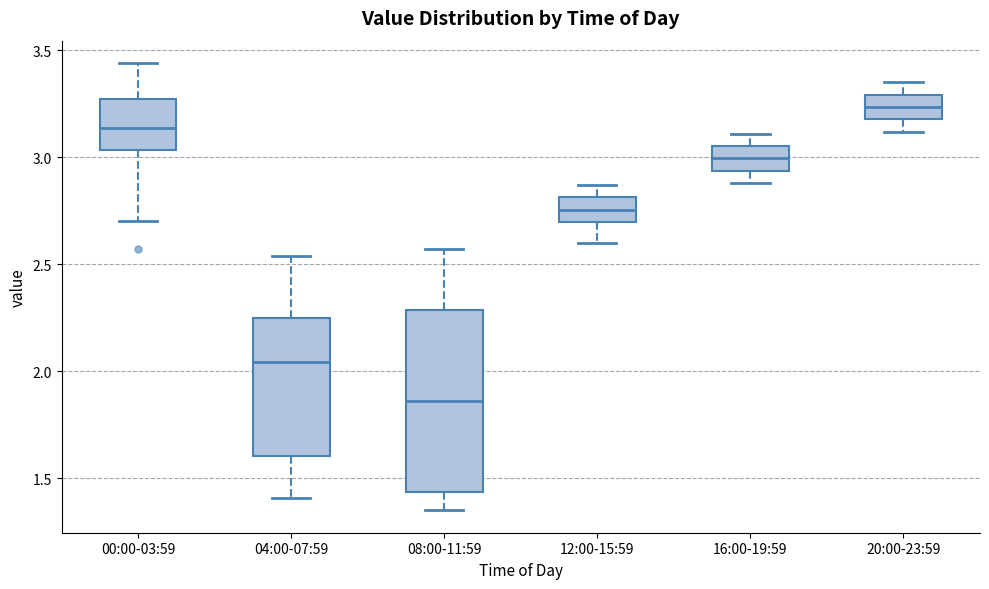

Where does the lower whisker of the box for 16:00-19:59 end on the y-axis? The values are not printed on the chart, so give them approximately, as read against the axis.

2.90